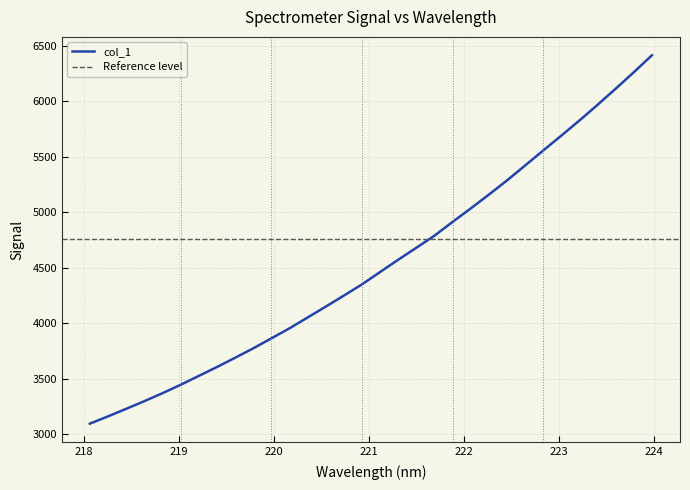

True or false: the data has more than 2 interior local peaks.

False